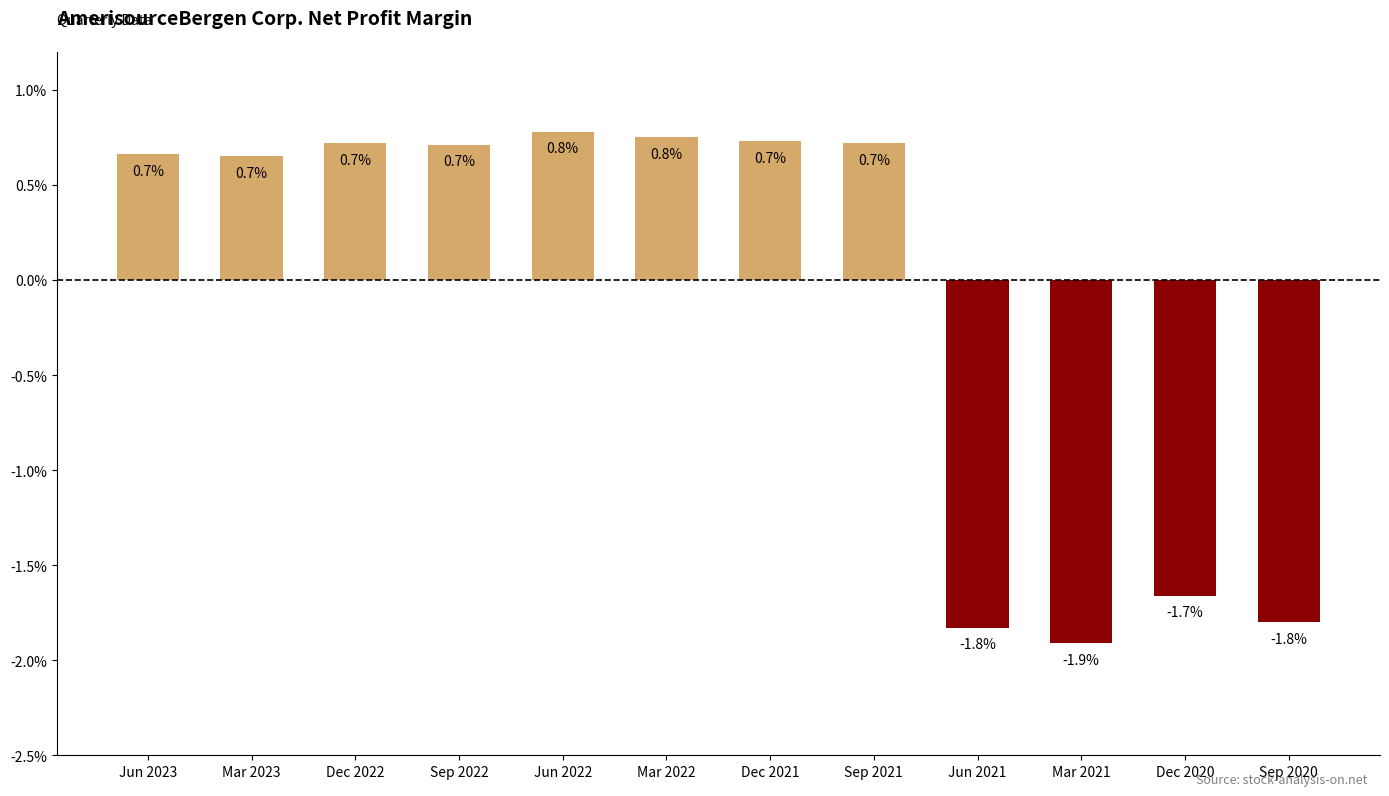

Which category has the highest value across all series?

Jun 2022